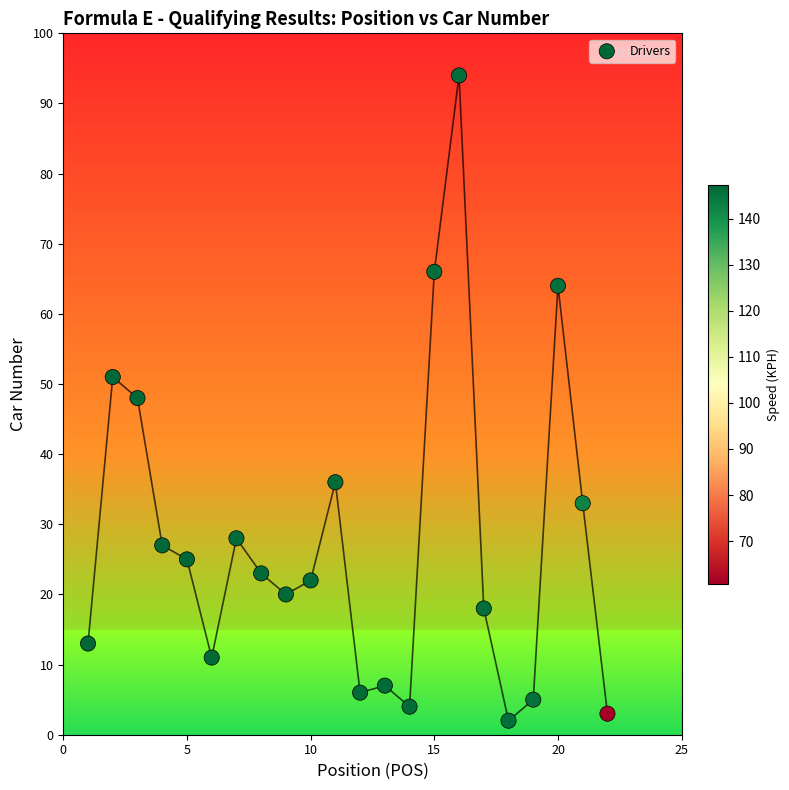

What is the range of Y values (max minus min)?

92